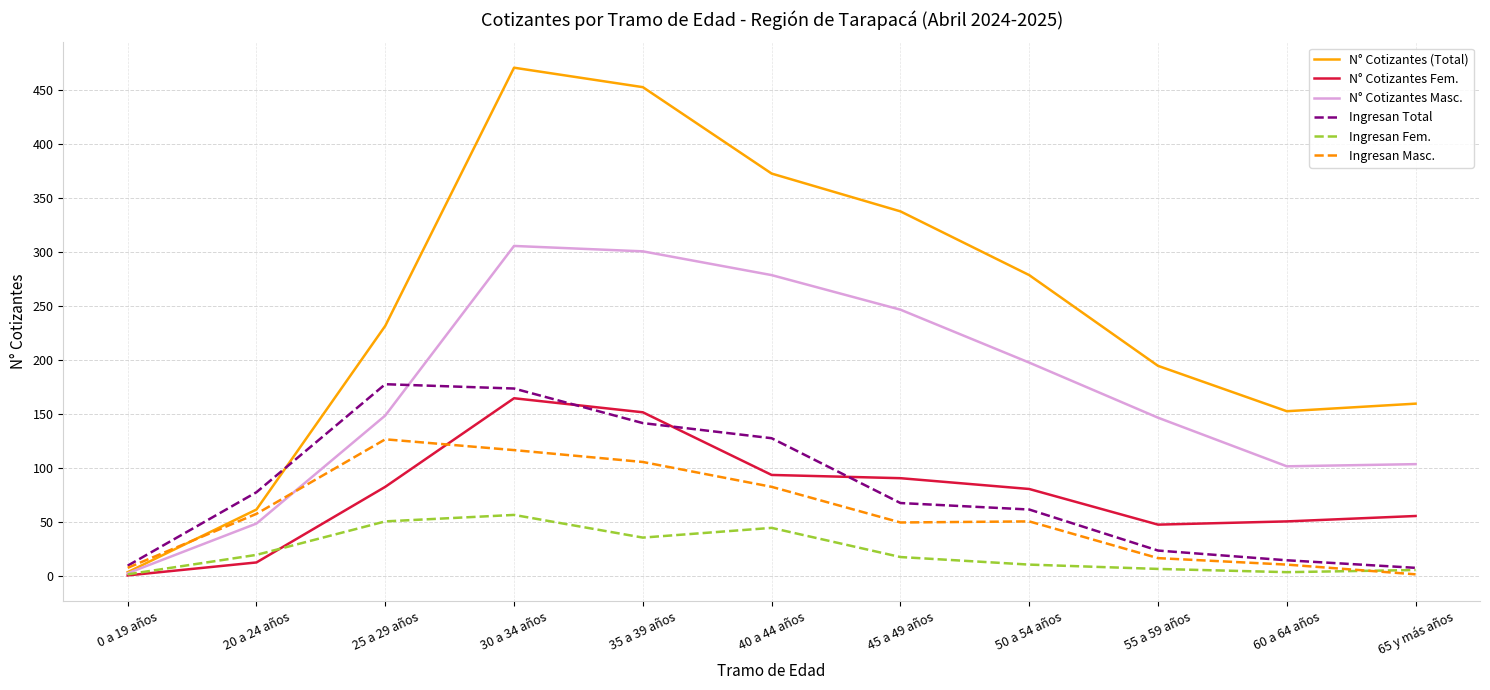

What is the minimum value for Ingresan Masc.?

2